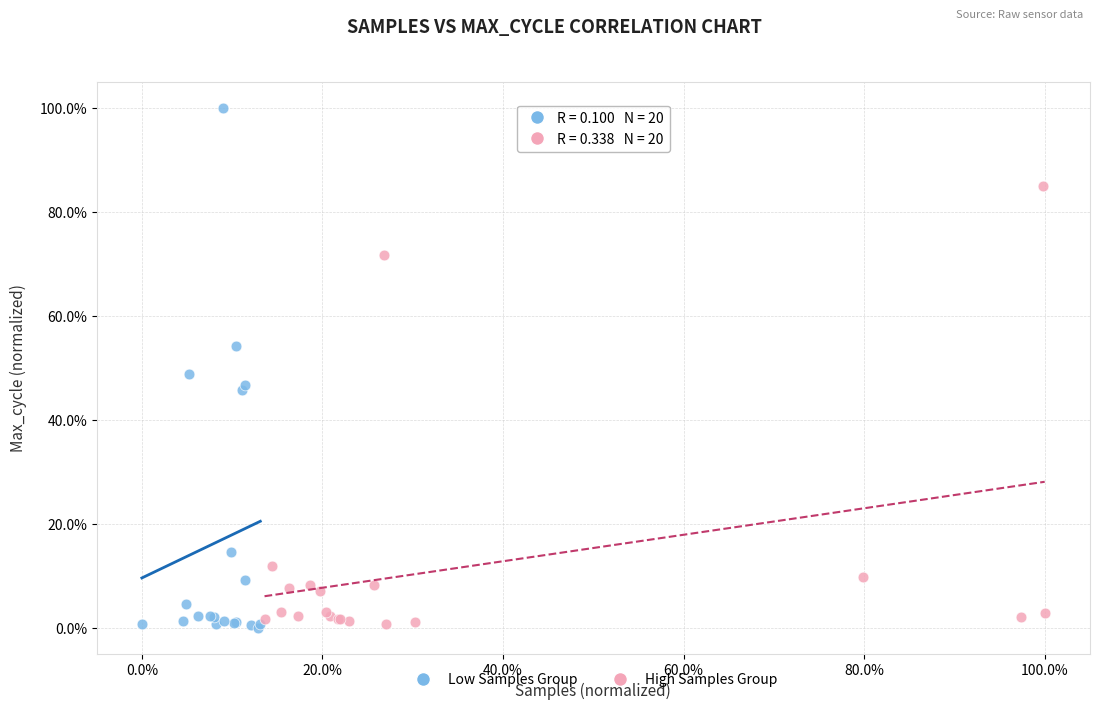

Which series has the largest Y range (max minus min)?

Low Samples Group